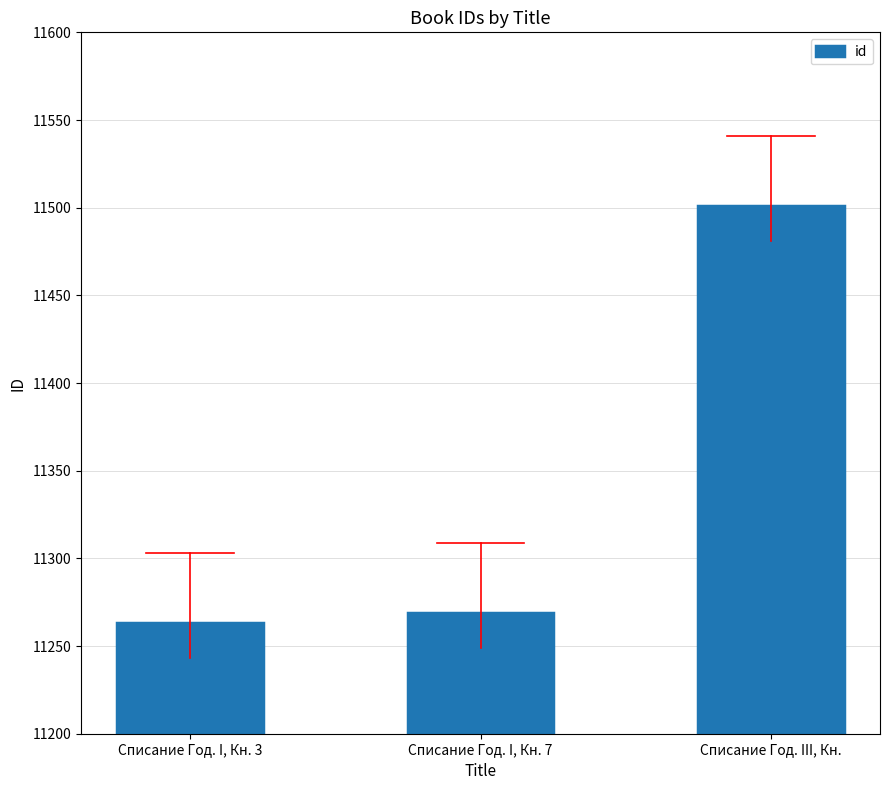

Is it true that the value at Списание Год. III, Кн. is 19887?

False